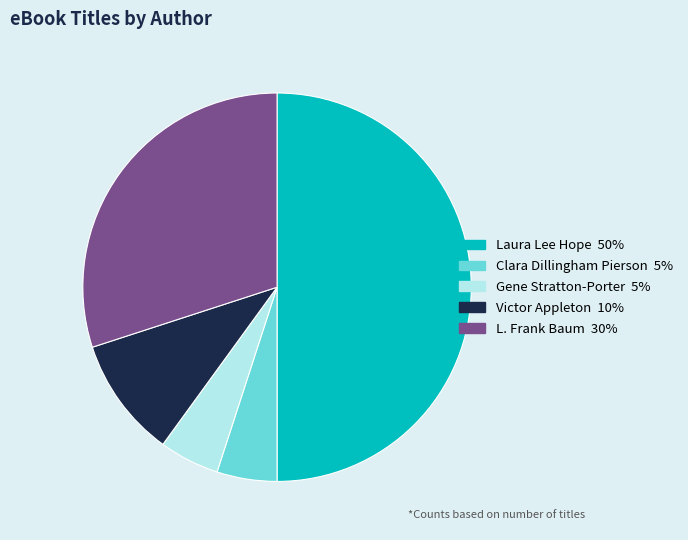

Between Laura Lee Hope and L. Frank Baum, which is larger?

Laura Lee Hope